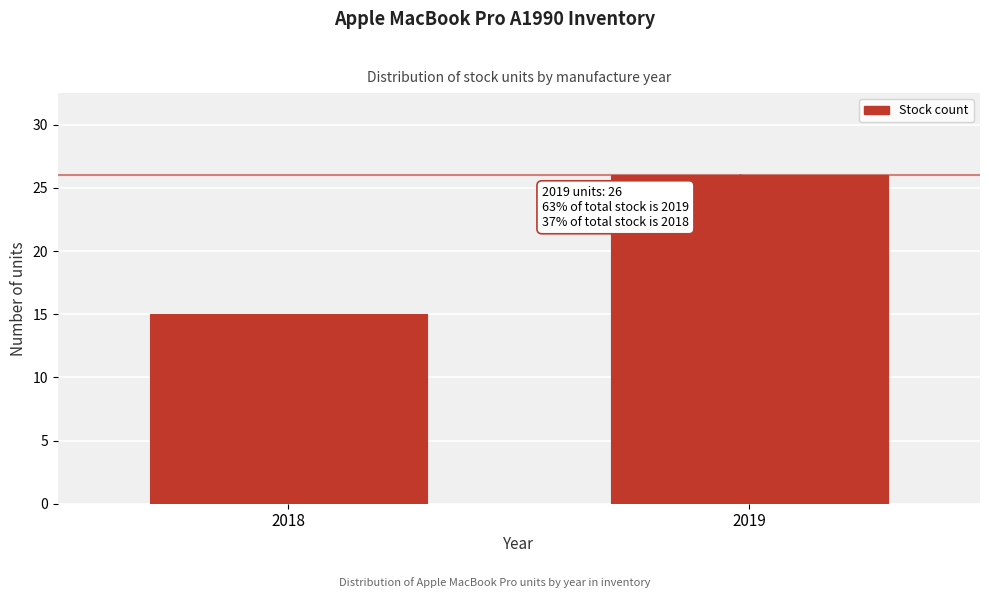

Reading right to left, extract all data points from this chart.

2019=26	2018=15